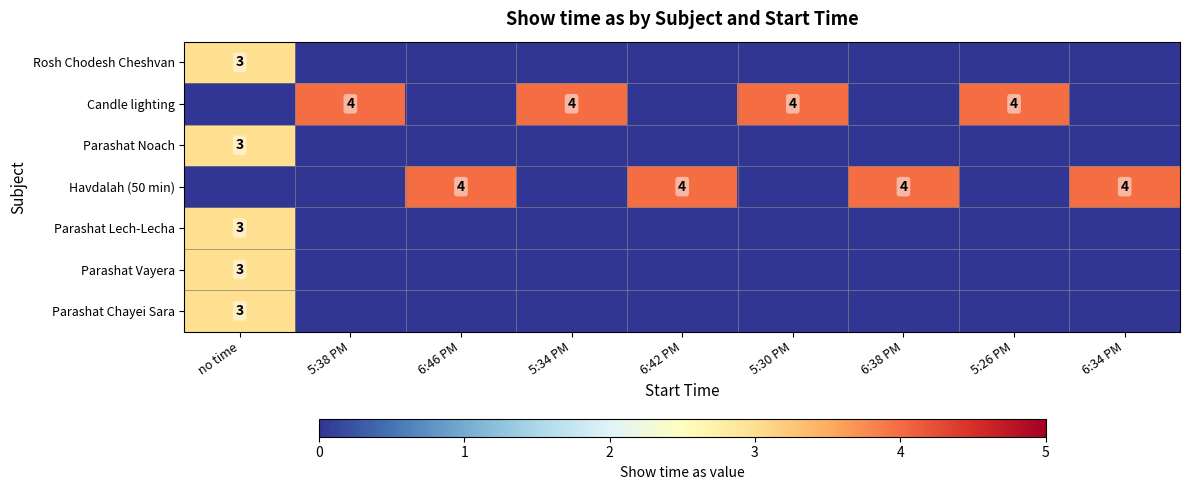

True or false: Parashat Chayei Sara has a value of 1 at 6:46 PM.

False